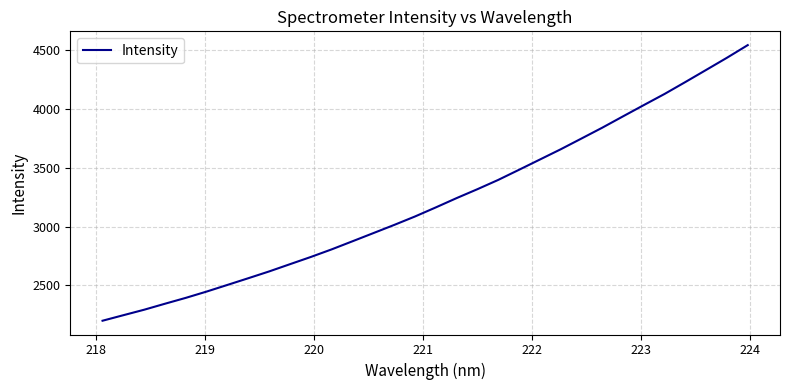

What is the maximum value shown in the chart?

4545.0